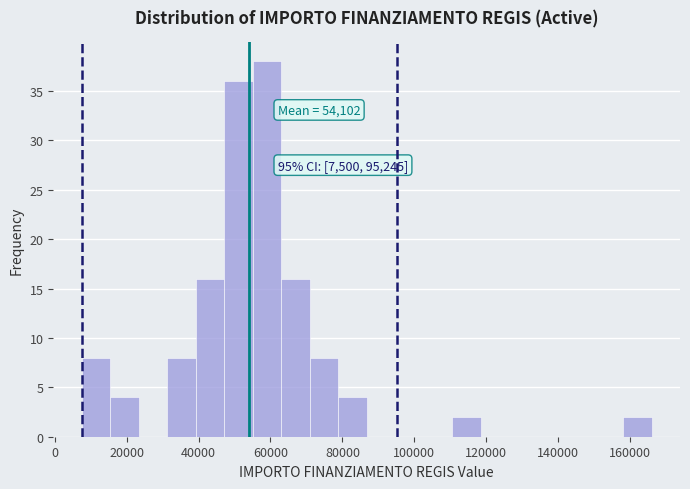

Around what value on the x-axis is the tallest bar? Give the approximate position of its centre, as read against the axis.

60000